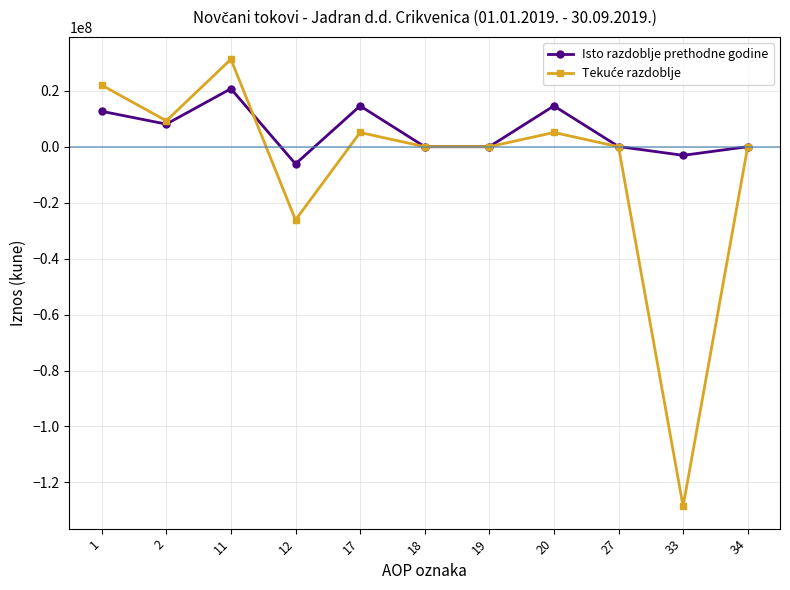

What is the lowest value of the Isto razdoblje prethodne godine series?

-6148443